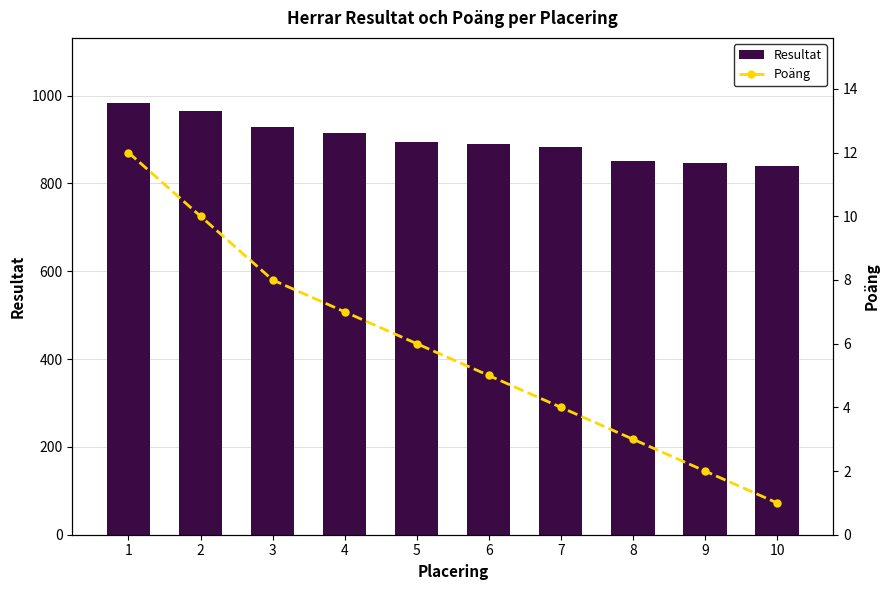

What is the value of the Resultat bar at the 2nd from the left?

966